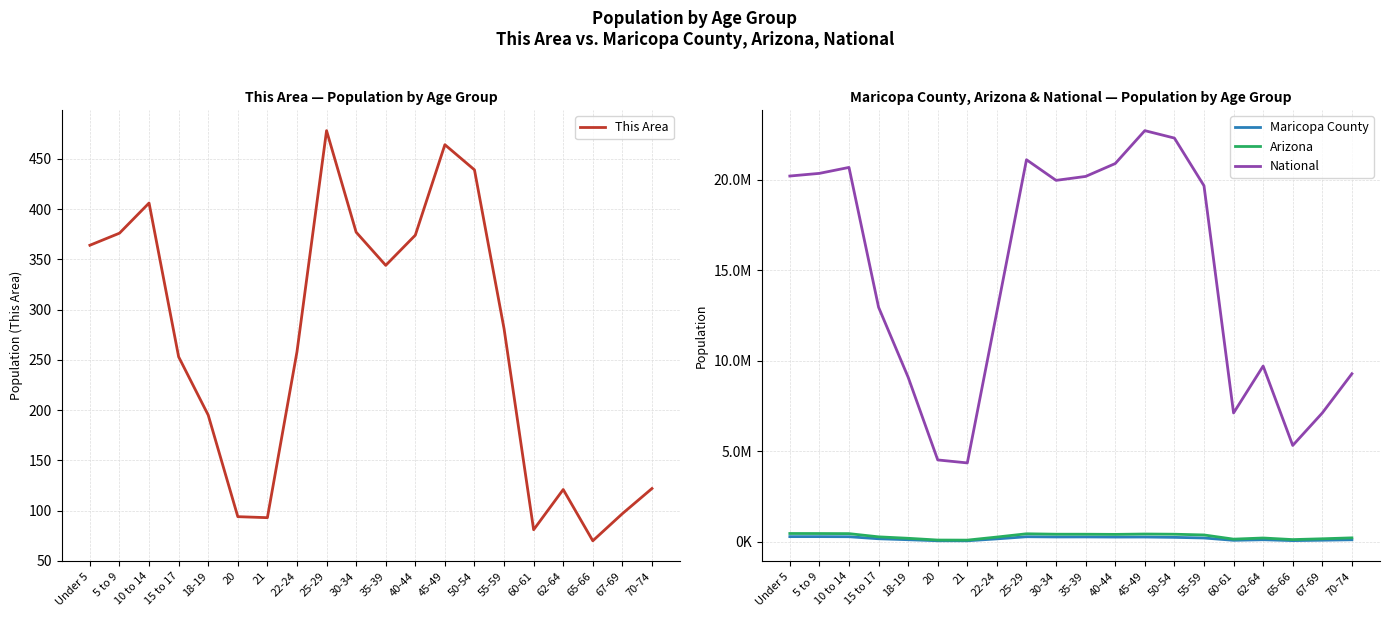

What position from the right is 35-39?

10